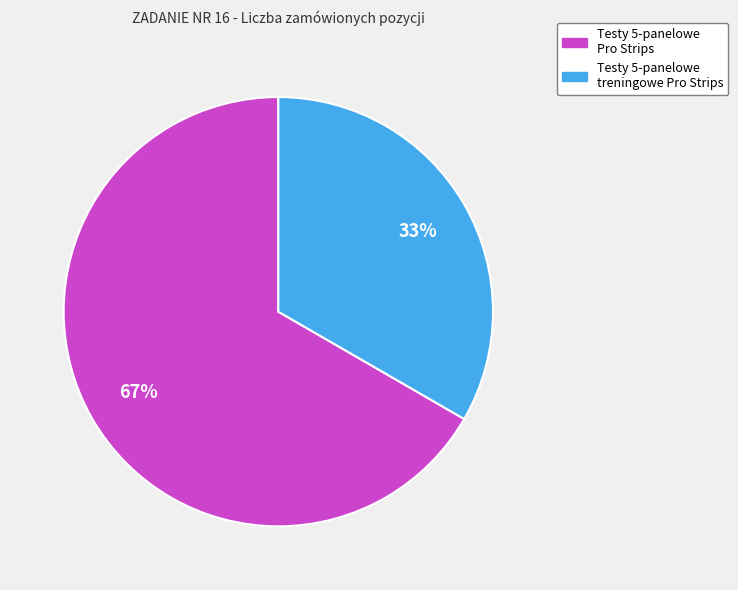

Does any single category account for the majority?

Yes